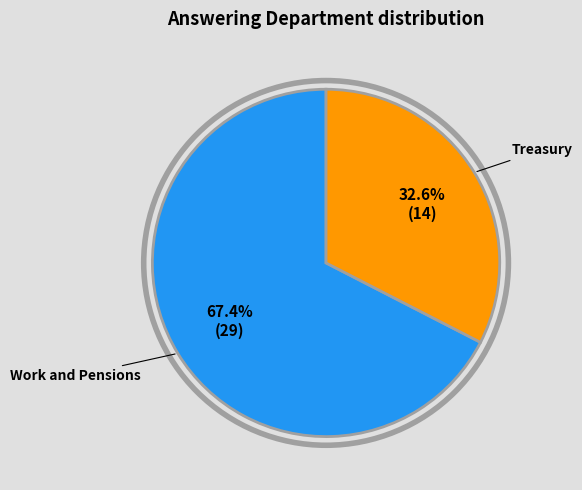

Is there any slice that represents more than half of the pie?

Yes